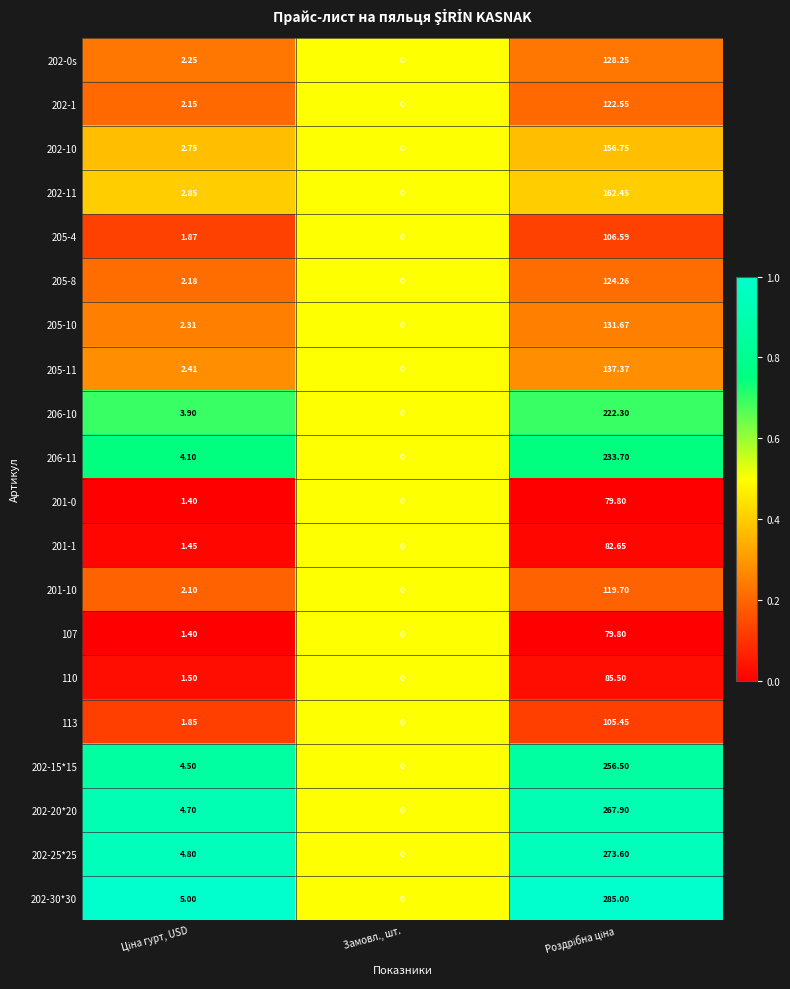

Count the number of categories in the chart.

3